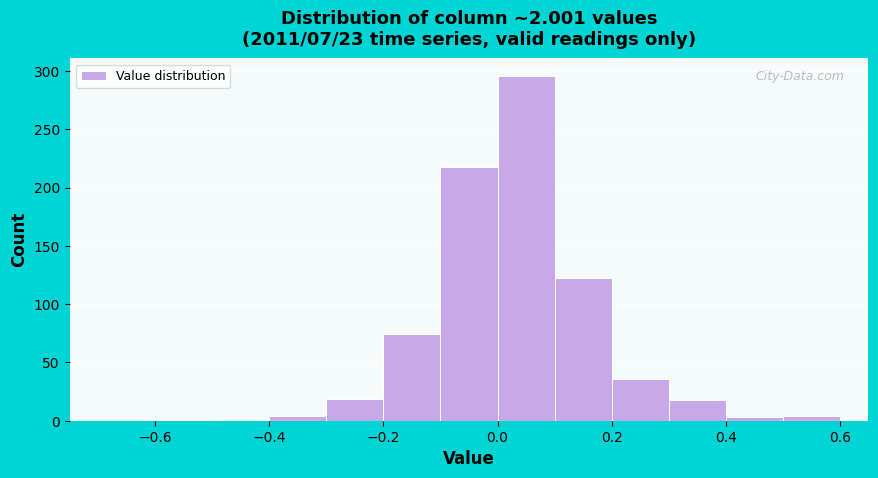

Reading left to right, list every bar in this chart as the range it spans on the x-axis followed by its height. The values are not printed on the chart, so give them approximately, as read against the axis.

-0.7 to -0.6: 0
-0.6 to -0.5: under 5
-0.5 to -0.4: 0
-0.4 to -0.3: under 5
-0.3 to -0.2: 20
-0.2 to -0.1: 75
-0.1 to 0.0: 220
0.0 to 0.1: 295
0.1 to 0.2: 120
0.2 to 0.3: 35
0.3 to 0.4: 20
0.4 to 0.5: under 5
0.5 to 0.6: under 5